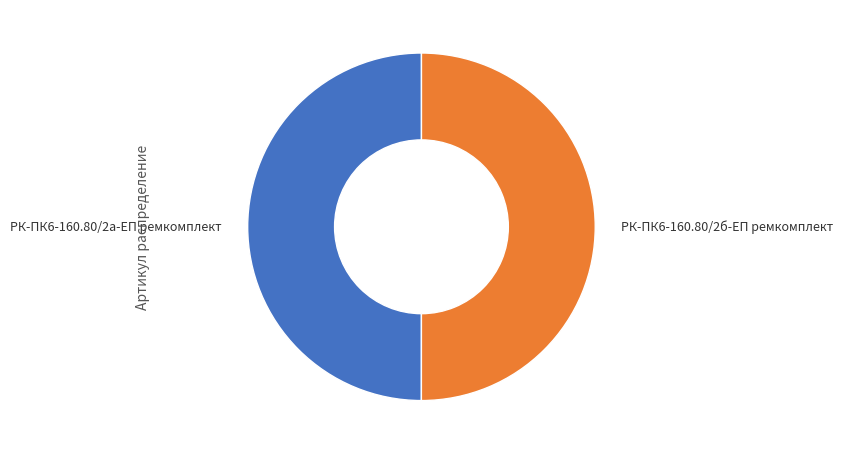

How many segments does this pie chart have?

2